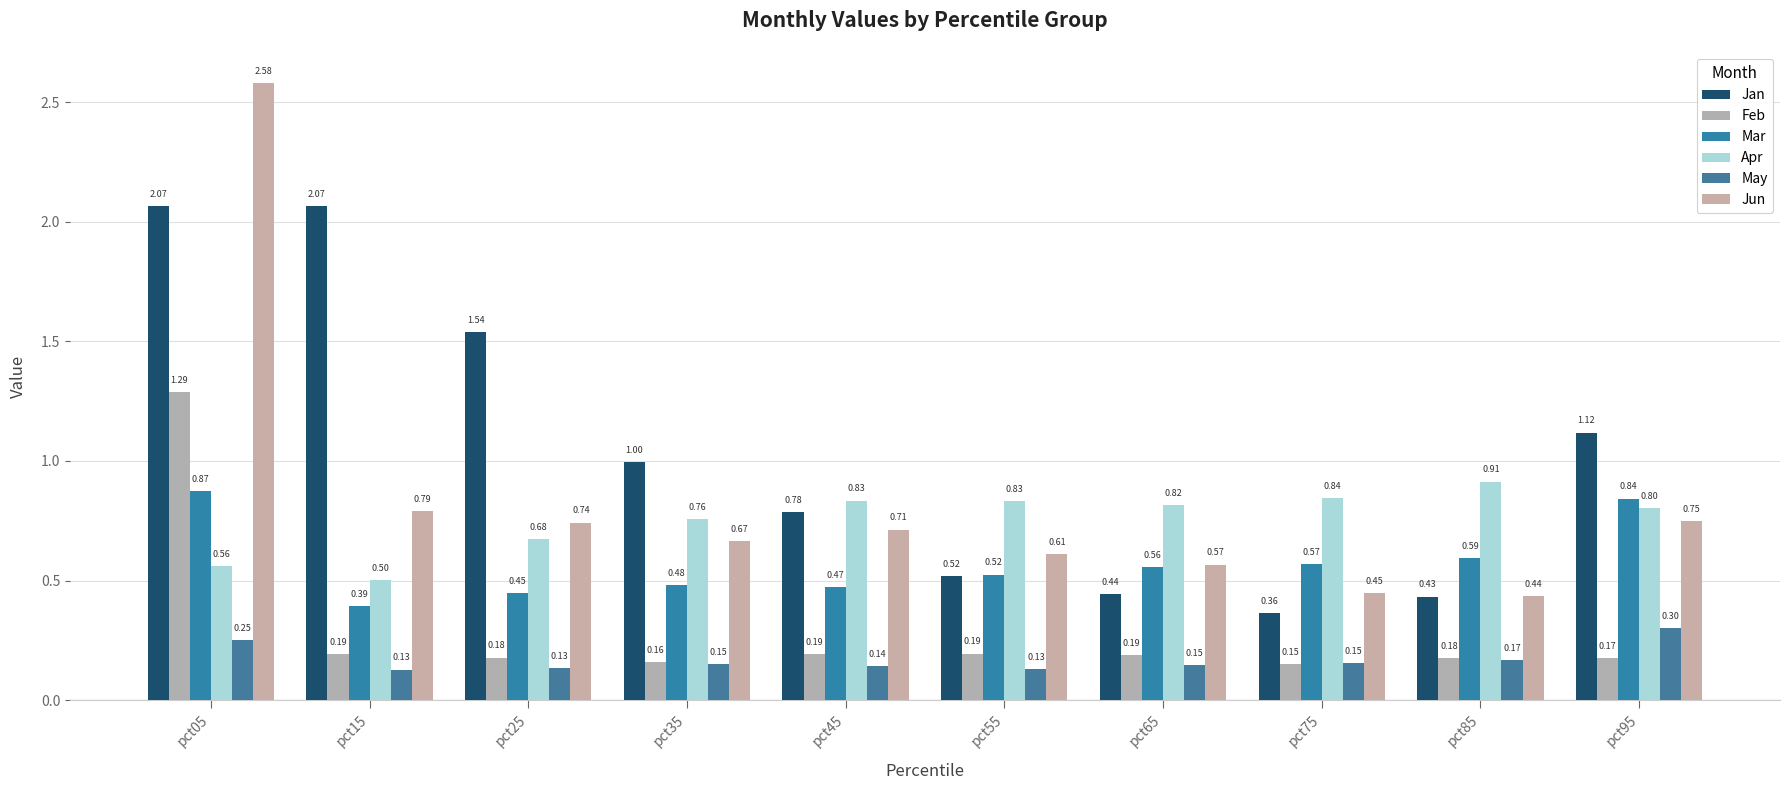

How many bars are there in each group?

6